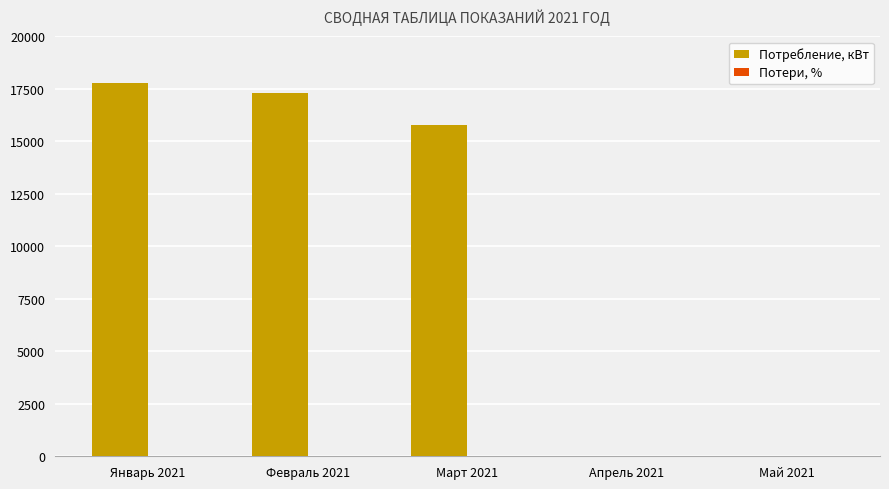

Which series has the largest total across all categories?

Потребление, кВт